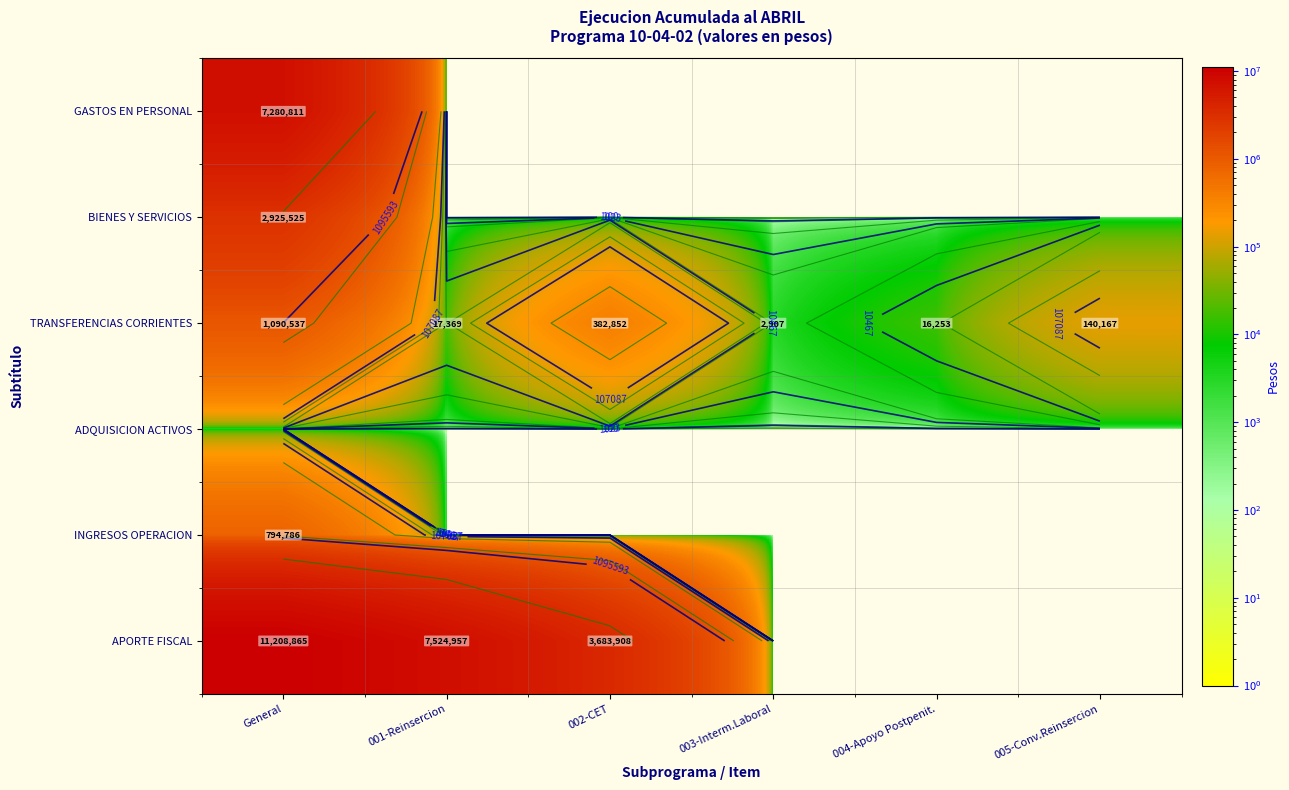

What is the difference between the highest and lowest values at 001-Reinsercion?

7524957